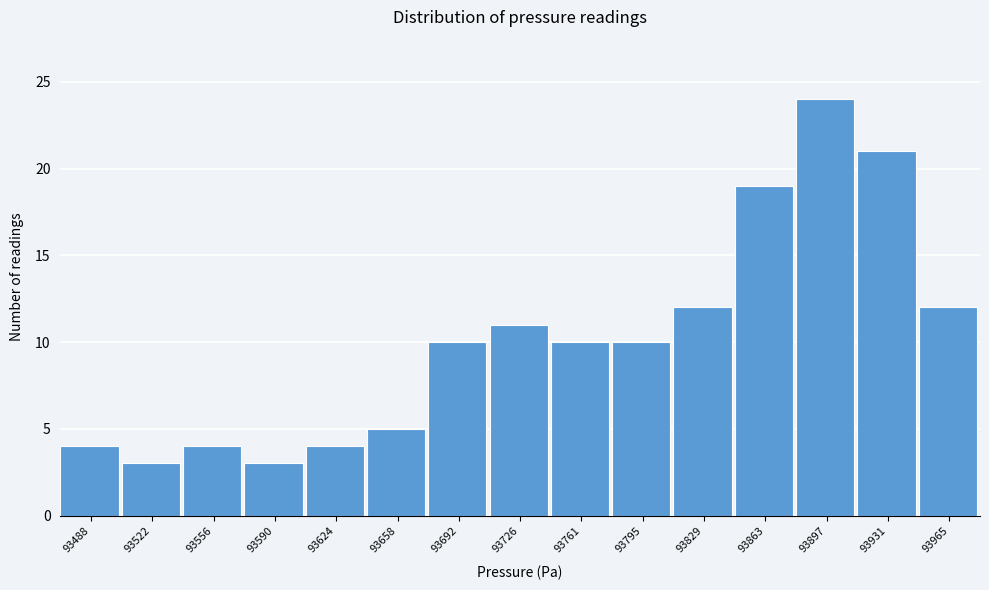

Reading right to left, extract all data points from this chart.

93965=12	93931=21	93897=24	93863=19	93829=12	93795=10	93761=10	93726=11	93692=10	93658=5	93624=4	93590=3	93556=4	93522=3	93488=4